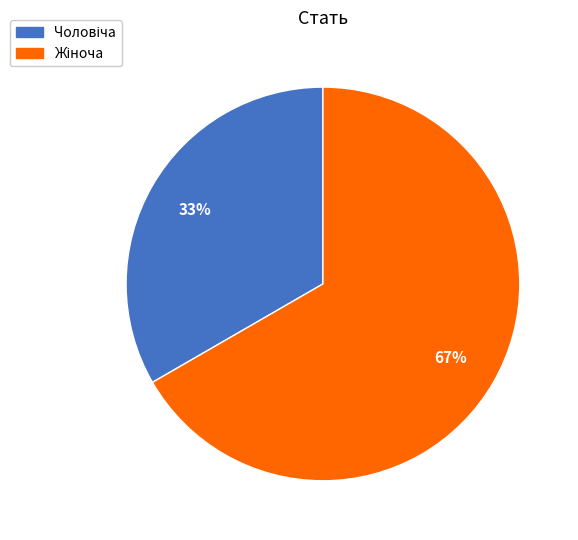

Is there a majority slice in this chart?

Yes